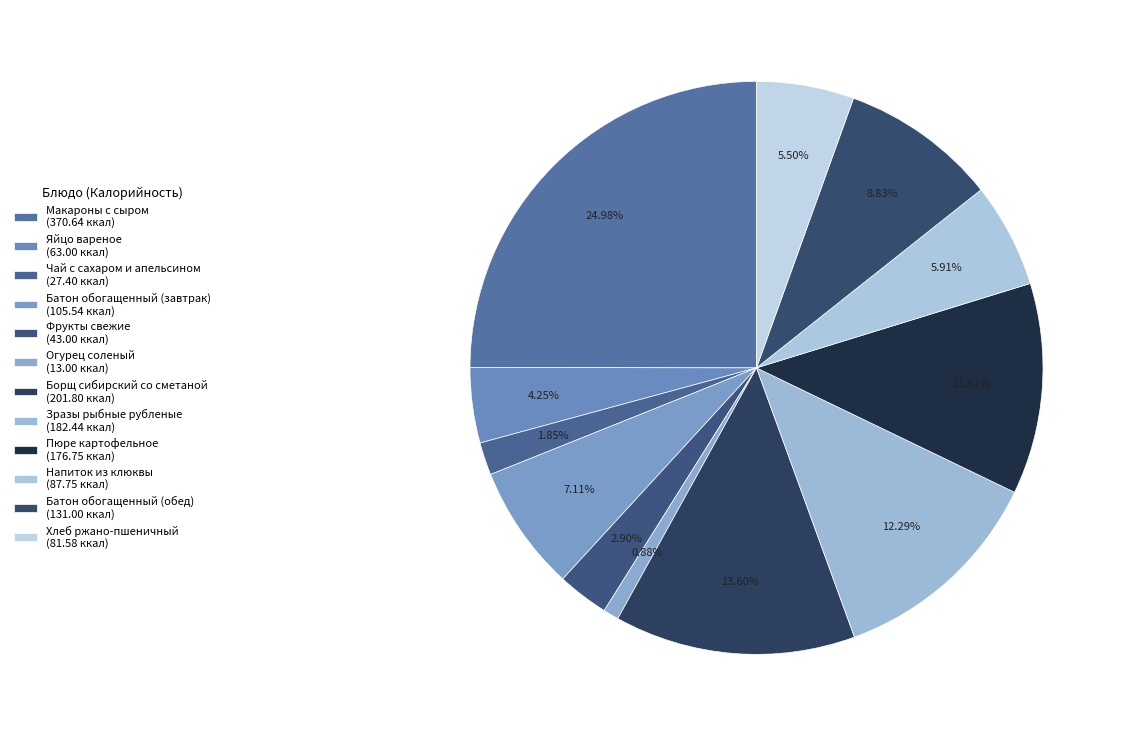

How many segments does this pie chart have?

12